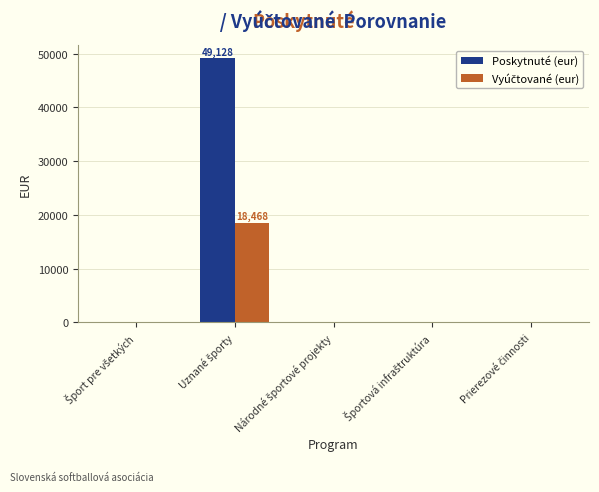

Which series has the largest total across all categories?

Poskytnuté (eur)